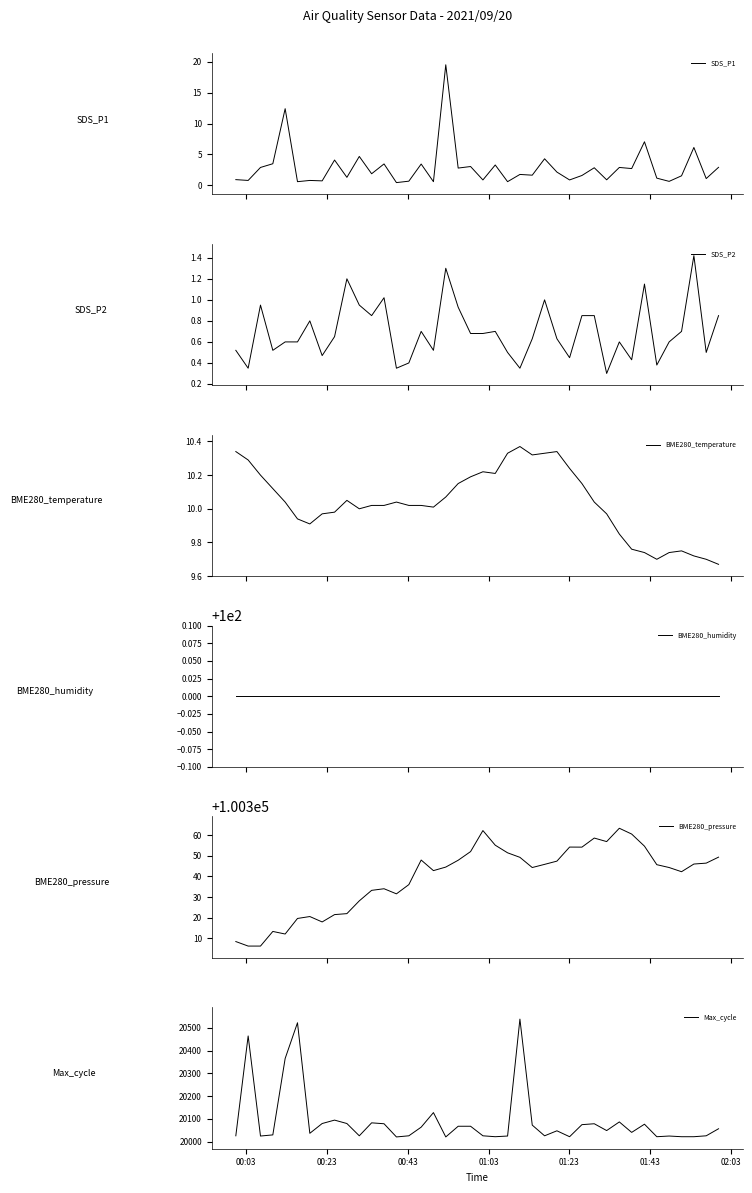

Reading left to right, extract all data points from this chart.

SDS_P1: 0.9	0.8	2.9	3.5	12.4	0.6	0.8	0.7	4.1	1.3	4.7	1.9	3.5	0.5	0.7	3.5	0.6	19.5	2.8	3.0	0.9	3.3	0.6	1.8	1.6	4.3	2.1	0.9	1.6	2.9	0.9	2.9	2.7	7.0	1.2	0.7	1.6	6.1	1.1	2.9
SDS_P2: 0.5	0.3	0.9	0.5	0.6	0.6	0.8	0.5	0.7	1.2	0.9	0.8	1.0	0.3	0.4	0.7	0.5	1.3	0.9	0.7	0.7	0.7	0.5	0.3	0.6	1.0	0.6	0.5	0.8	0.8	0.3	0.6	0.4	1.1	0.4	0.6	0.7	1.4	0.5	0.8
BME280_temperature: 10.3	10.3	10.2	10.1	10.0	9.9	9.9	10.0	10.0	10.1	10.0	10.0	10.0	10.0	10.0	10.0	10.0	10.1	10.2	10.2	10.2	10.2	10.3	10.4	10.3	10.3	10.3	10.2	10.2	10.0	10.0	9.8	9.8	9.7	9.7	9.7	9.8	9.7	9.7	9.7
BME280_humidity: 100.0	100.0	100.0	100.0	100.0	100.0	100.0	100.0	100.0	100.0	100.0	100.0	100.0	100.0	100.0	100.0	100.0	100.0	100.0	100.0	100.0	100.0	100.0	100.0	100.0	100.0	100.0	100.0	100.0	100.0	100.0	100.0	100.0	100.0	100.0	100.0	100.0	100.0	100.0	100.0
BME280_pressure: 100308.4	100306.2	100306.2	100313.3	100312.1	100319.6	100320.6	100317.9	100321.5	100322.0	100328.2	100333.2	100334.0	100331.6	100336.0	100347.9	100342.8	100344.5	100347.8	100352.0	100362.2	100355.1	100351.4	100349.2	100344.3	100345.8	100347.4	100354.2	100354.2	100358.6	100356.9	100363.3	100360.5	100354.7	100345.7	100344.3	100342.3	100346.0	100346.4	100349.3
Max_cycle: 20026.0	20465.0	20025.0	20030.0	20366.0	20523.0	20037.0	20080.0	20095.0	20080.0	20026.0	20083.0	20079.0	20021.0	20026.0	20064.0	20128.0	20021.0	20068.0	20068.0	20026.0	20022.0	20025.0	20539.0	20073.0	20026.0	20048.0	20022.0	20075.0	20079.0	20049.0	20087.0	20041.0	20077.0	20022.0	20025.0	20022.0	20022.0	20026.0	20057.0